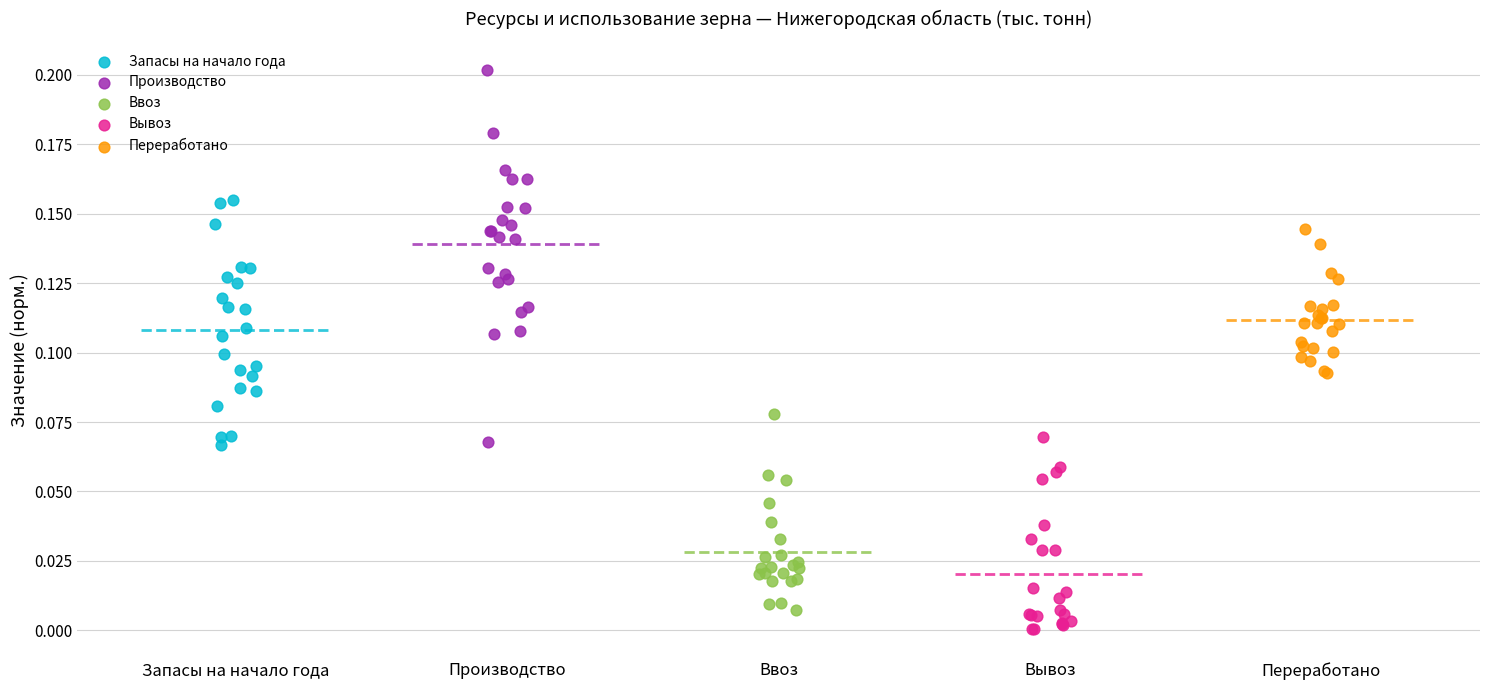

What are all the series names shown in the legend?

Запасы на начало года, Производство, Ввоз, Вывоз, Переработано